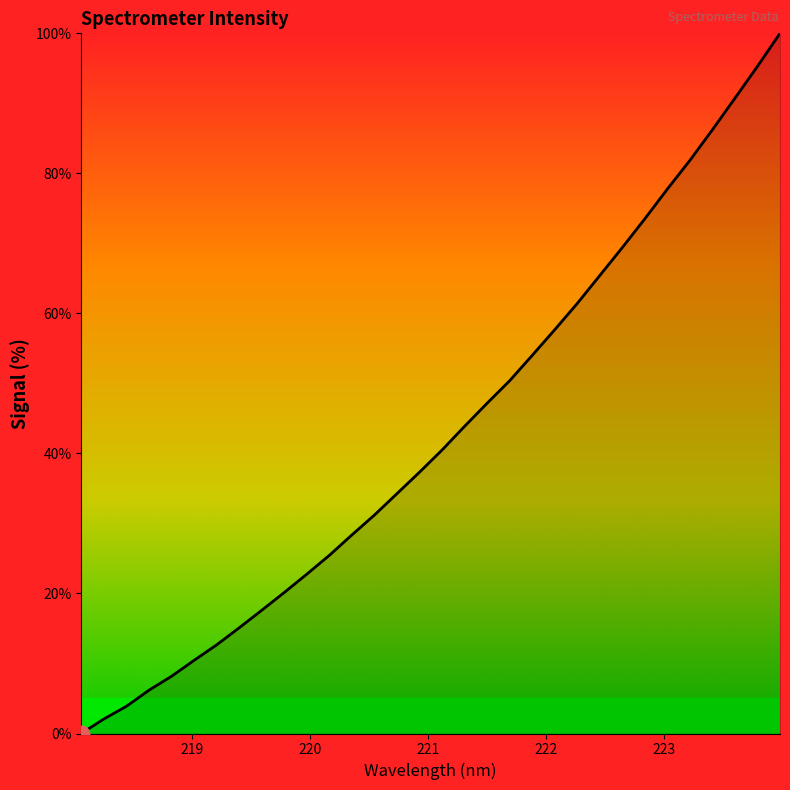

What is the difference between the maximum and minimum values?

100.0